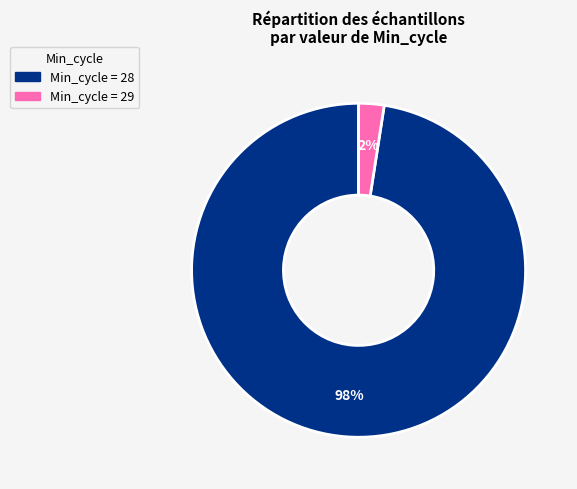

Is there a majority slice in this chart?

Yes